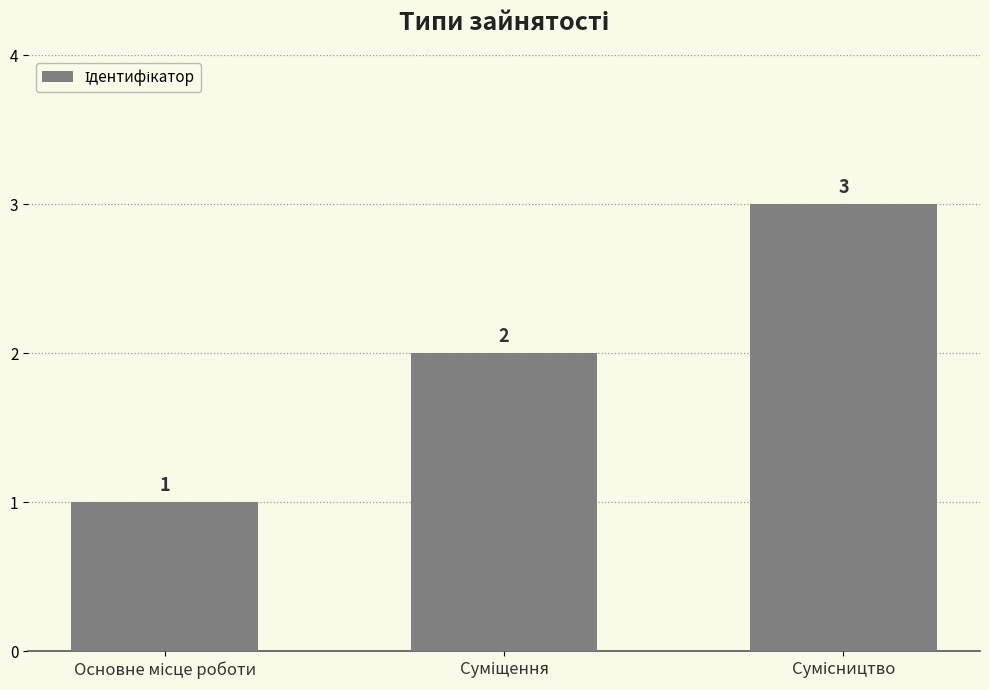

What is the sum of all values?

6